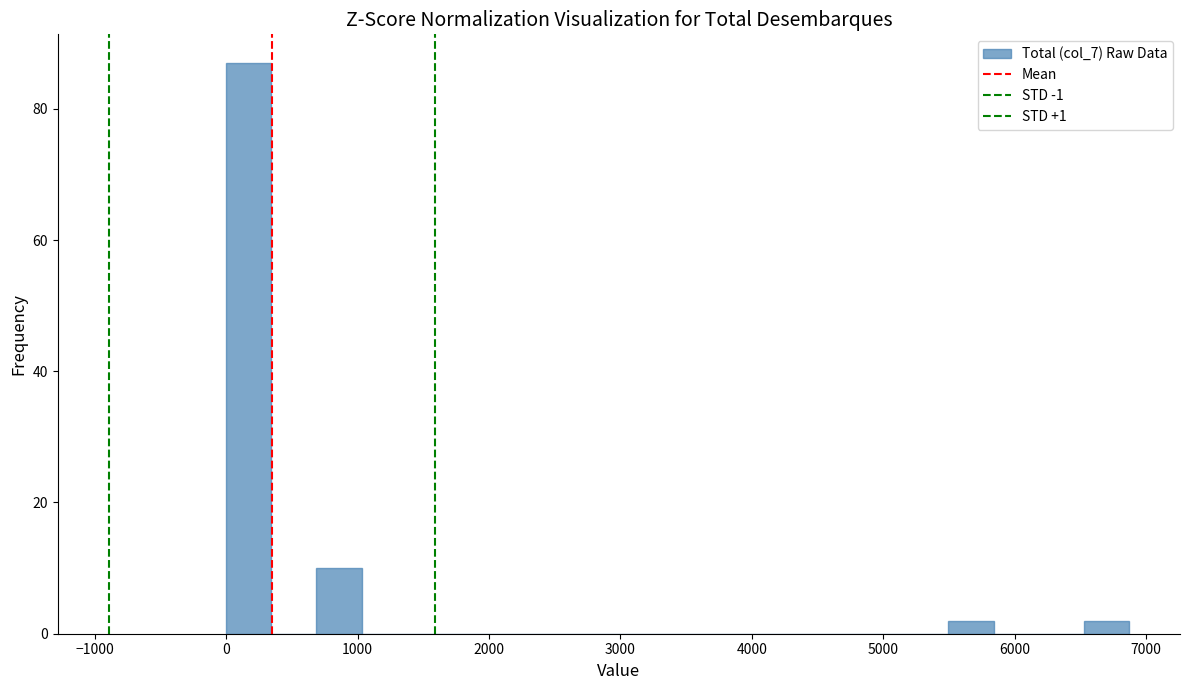

Around what value on the x-axis is the tallest bar? Give the approximate position of its centre, as read against the axis.

200